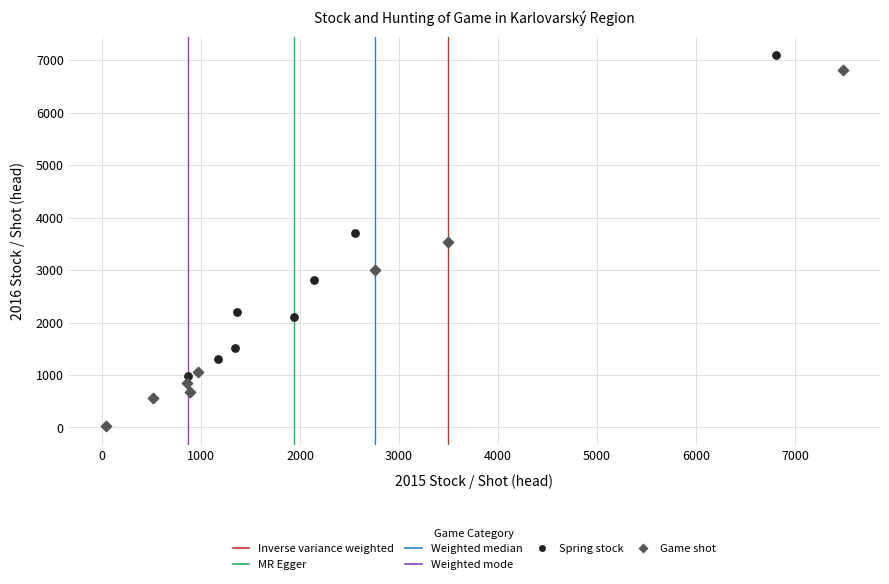

Which series contains the lowest Y value?

Game shot